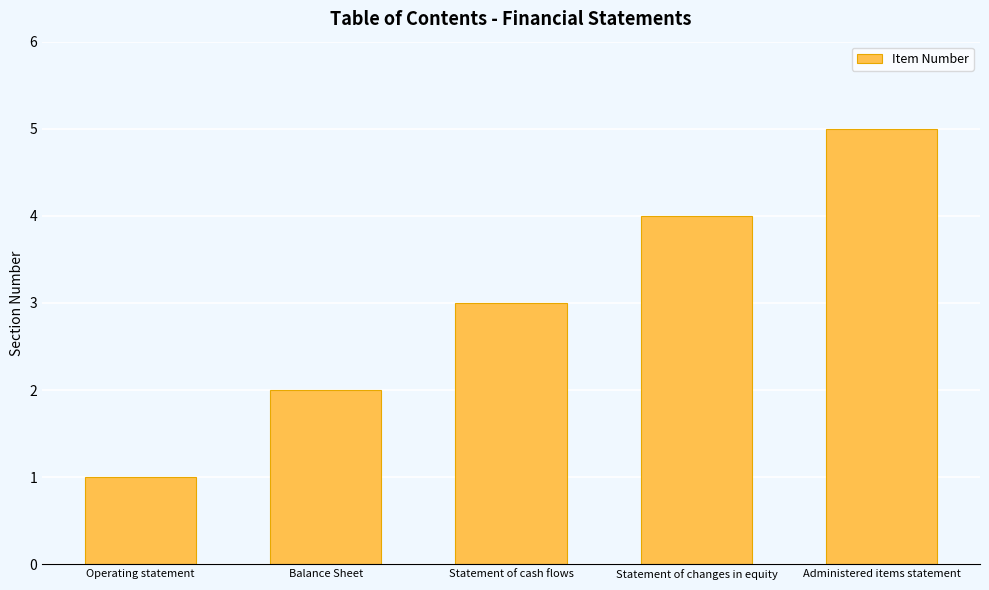

List the labels in order of value, largest first.

Administered items statement, Statement of changes in equity, Statement of cash flows, Balance Sheet, Operating statement